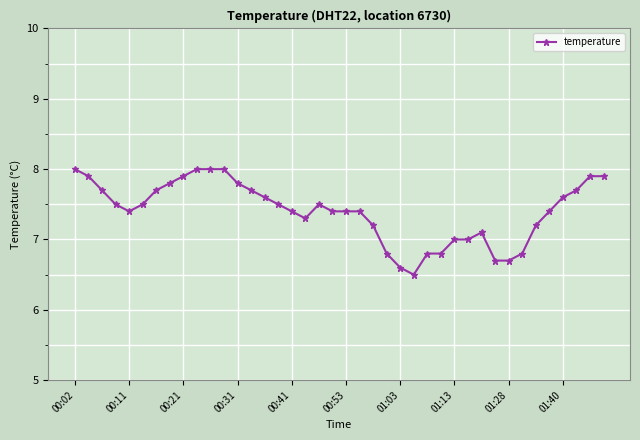

True or false: the data has more than 0 interior local peaks.

True